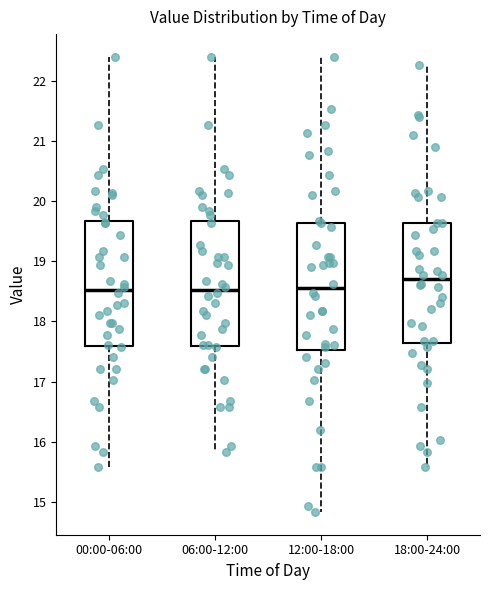

Where is the upper edge of the box for 12:00-18:00 on the y-axis? The values are not printed on the chart, so give them approximately, as read against the axis.

19.6